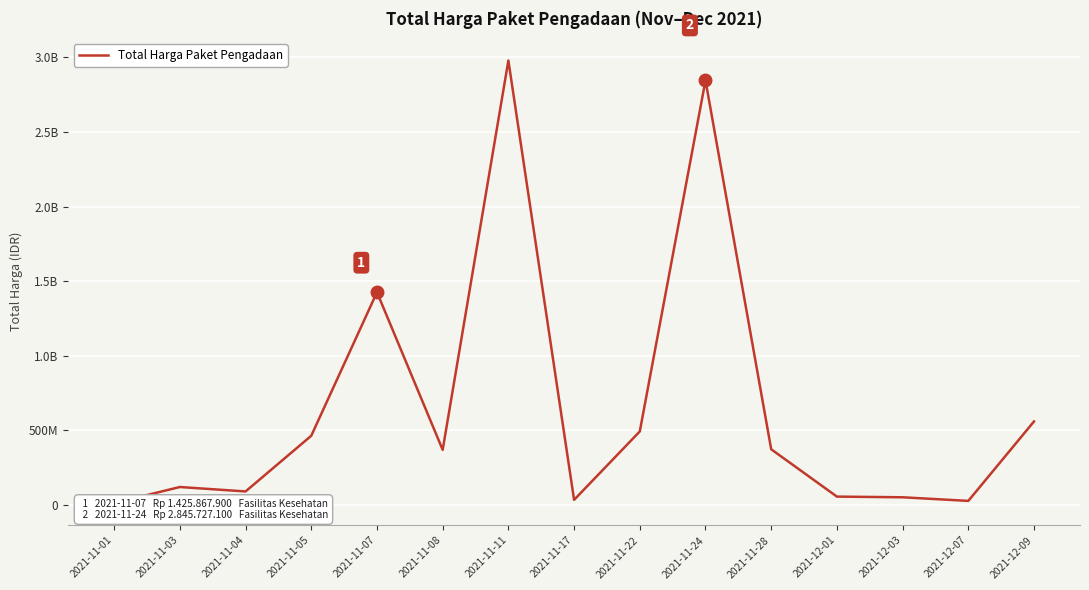

Is this an area chart (filled region under the line)?

No